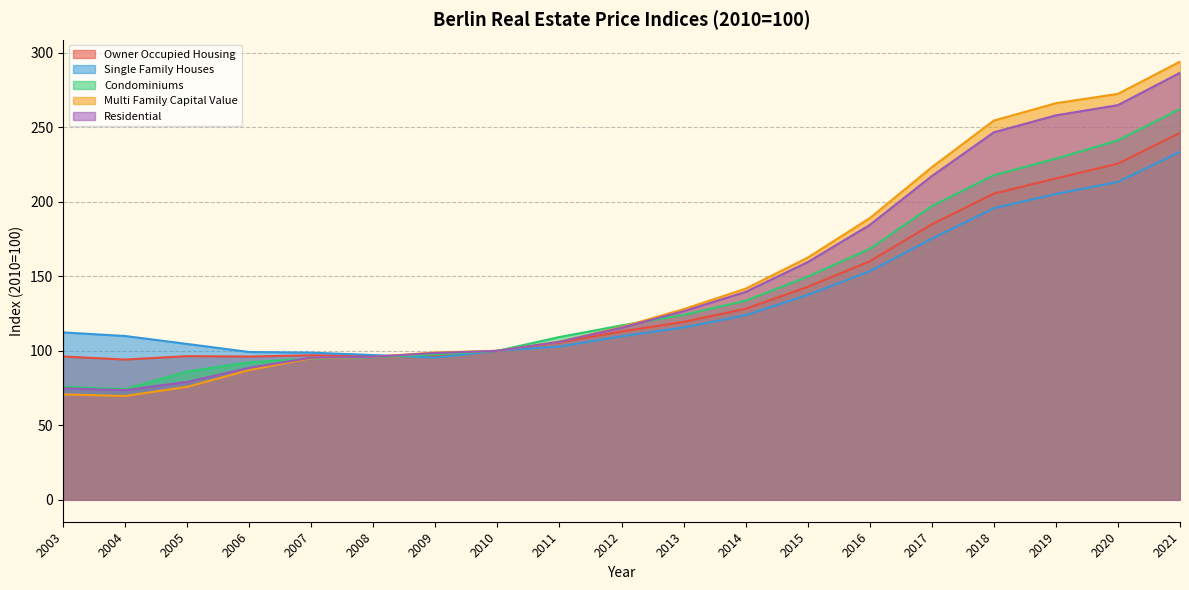

Reading left to right, what are all the values shown in this chart?

Owner Occupied Housing: 2003=96.2	2004=94.1	2005=96.4	2006=96.1	2007=97.0	2008=96.5	2009=96.4	2010=100.0	2011=105.7	2012=113.0	2013=119.4	2014=128.2	2015=142.9	2016=160.1	2017=184.9	2018=205.5	2019=215.7	2020=225.6	2021=246.3
Single Family Houses: 2003=112.4	2004=109.9	2005=104.6	2006=99.2	2007=98.8	2008=97.1	2009=95.5	2010=100.0	2011=102.9	2012=109.7	2013=115.7	2014=123.9	2015=137.5	2016=153.4	2017=175.3	2018=195.7	2019=205.3	2020=213.4	2021=233.6
Condominiums: 2003=75.9	2004=74.3	2005=86.1	2006=92.3	2007=94.8	2008=95.7	2009=97.6	2010=100.0	2011=109.3	2012=117.1	2013=124.1	2014=133.6	2015=149.8	2016=168.4	2017=197.1	2018=217.9	2019=228.9	2020=241.2	2021=262.3
Multi Family Capital Value: 2003=70.8	2004=69.7	2005=75.8	2006=87.1	2007=95.1	2008=95.9	2009=98.9	2010=100.0	2011=106.1	2012=116.0	2013=128.0	2014=141.7	2015=162.5	2016=189.0	2017=223.2	2018=254.5	2019=266.2	2020=272.4	2021=294.1
Residential: 2003=74.9	2004=73.6	2005=79.1	2006=88.6	2007=95.4	2008=96.0	2009=98.5	2010=100.0	2011=106.1	2012=115.5	2013=126.6	2014=139.5	2015=159.5	2016=184.5	2017=217.3	2018=246.6	2019=258.0	2020=264.9	2021=286.6